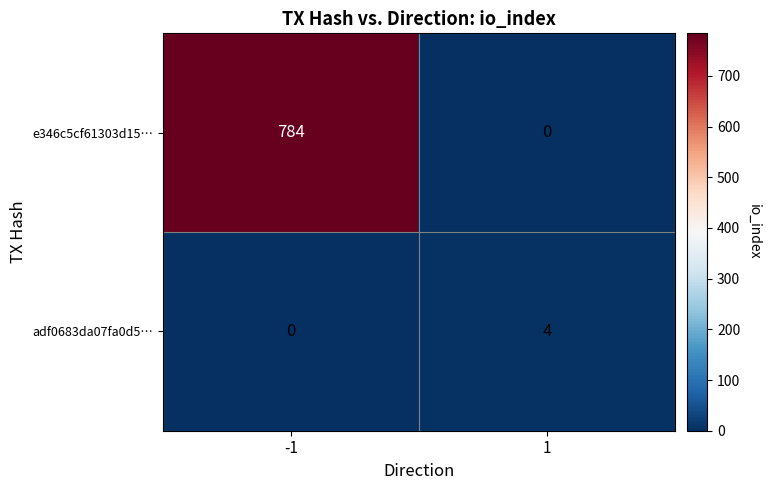

True or false: e346c5cf61303d15… has a value of 348 at -1.

False